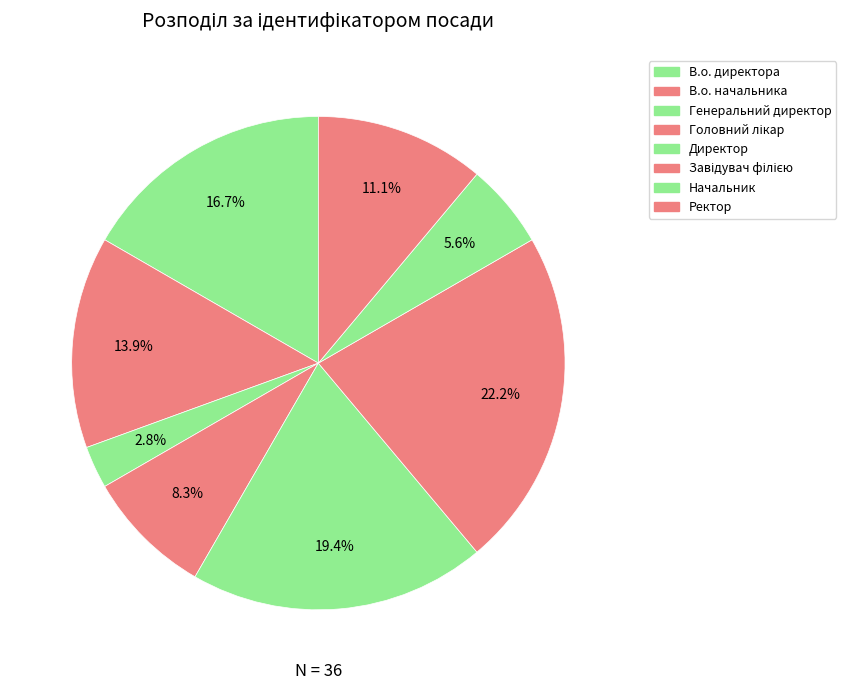

How many slices are in this pie chart?

8